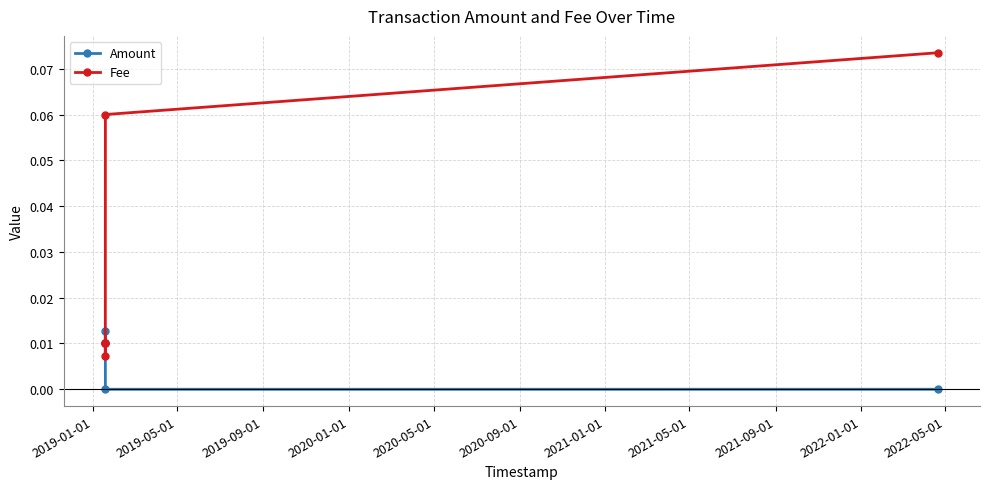

What are all the series names shown in the legend?

Amount, Fee